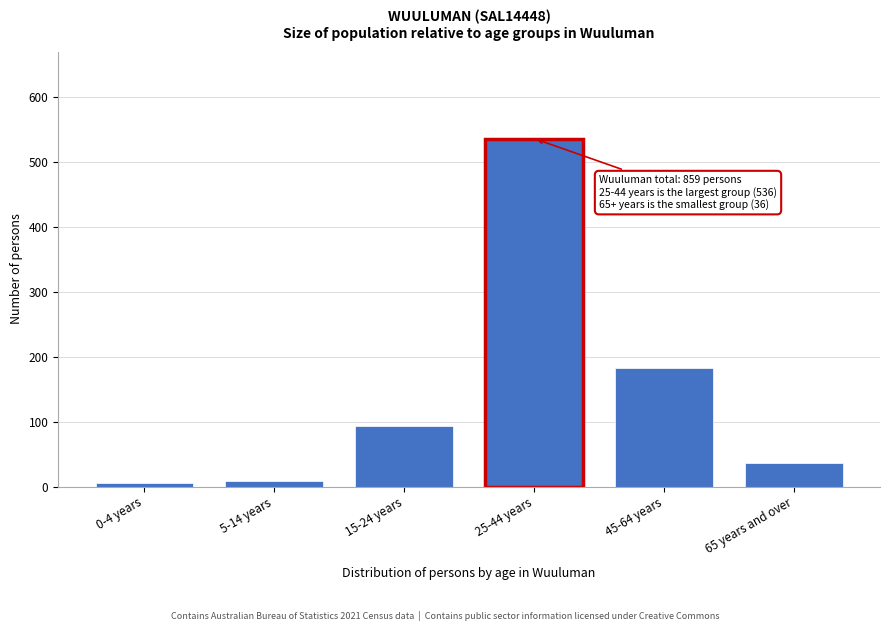

Reading right to left, transcribe all the data shown in this chart.

36	182	536	94	8	5